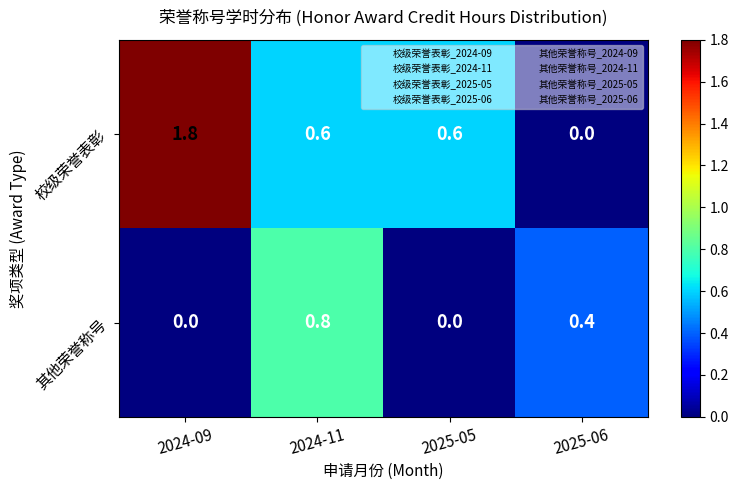

Rank the series by their average value, from highest to lowest.

校级荣誉表彰, 其他荣誉称号